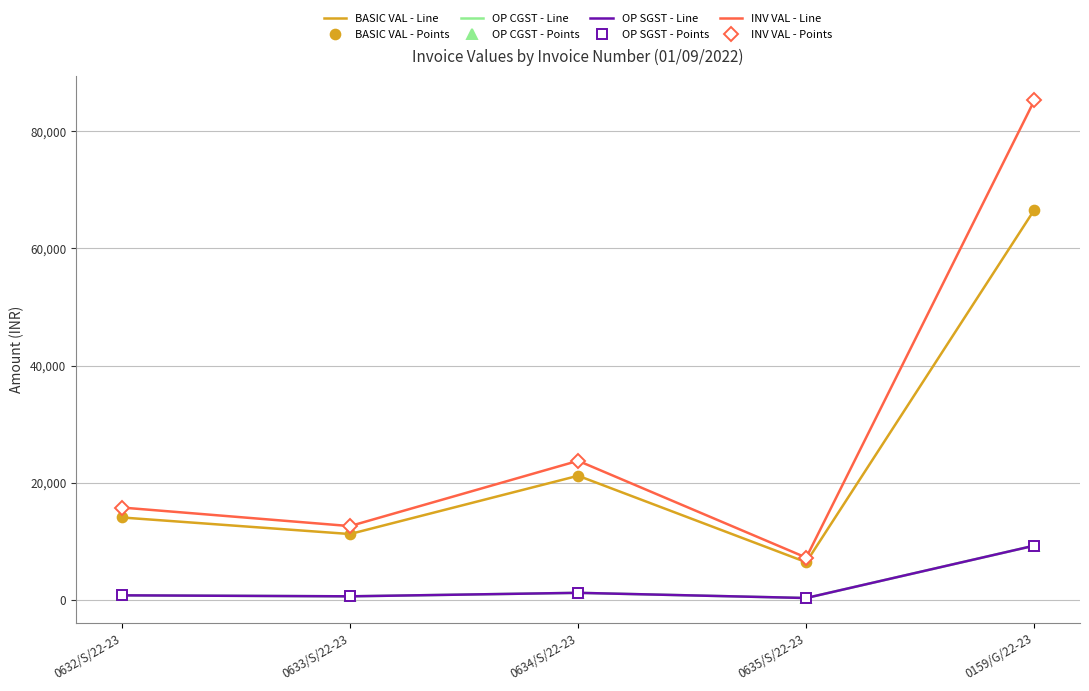

Reading left to right, extract all data points from this chart.

BASIC VAL: 14125.0	11300.0	21240.0	6497.5	66605.0
OP CGST: 847.5	678.0	1274.4	389.9	9324.7
OP SGST: 847.5	678.0	1274.4	389.9	9324.7
INV VAL: 15820.0	12656.0	23788.8	7277.2	85254.4